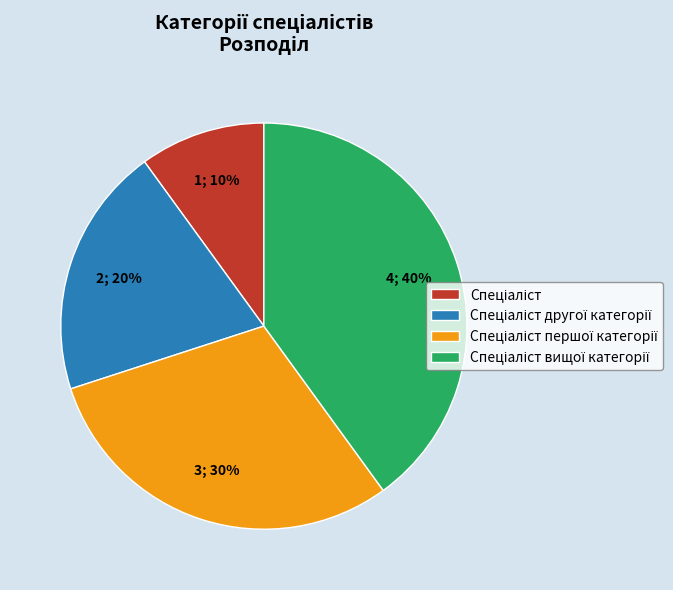

To the nearest percent, what is the average slice percentage?

25%